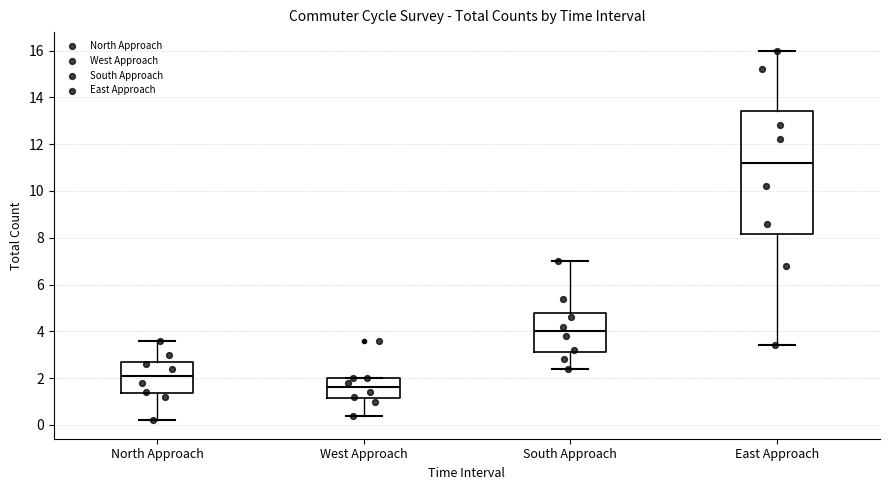

Where is the upper edge of the box for West Approach on the y-axis? The values are not printed on the chart, so give them approximately, as read against the axis.

2.0